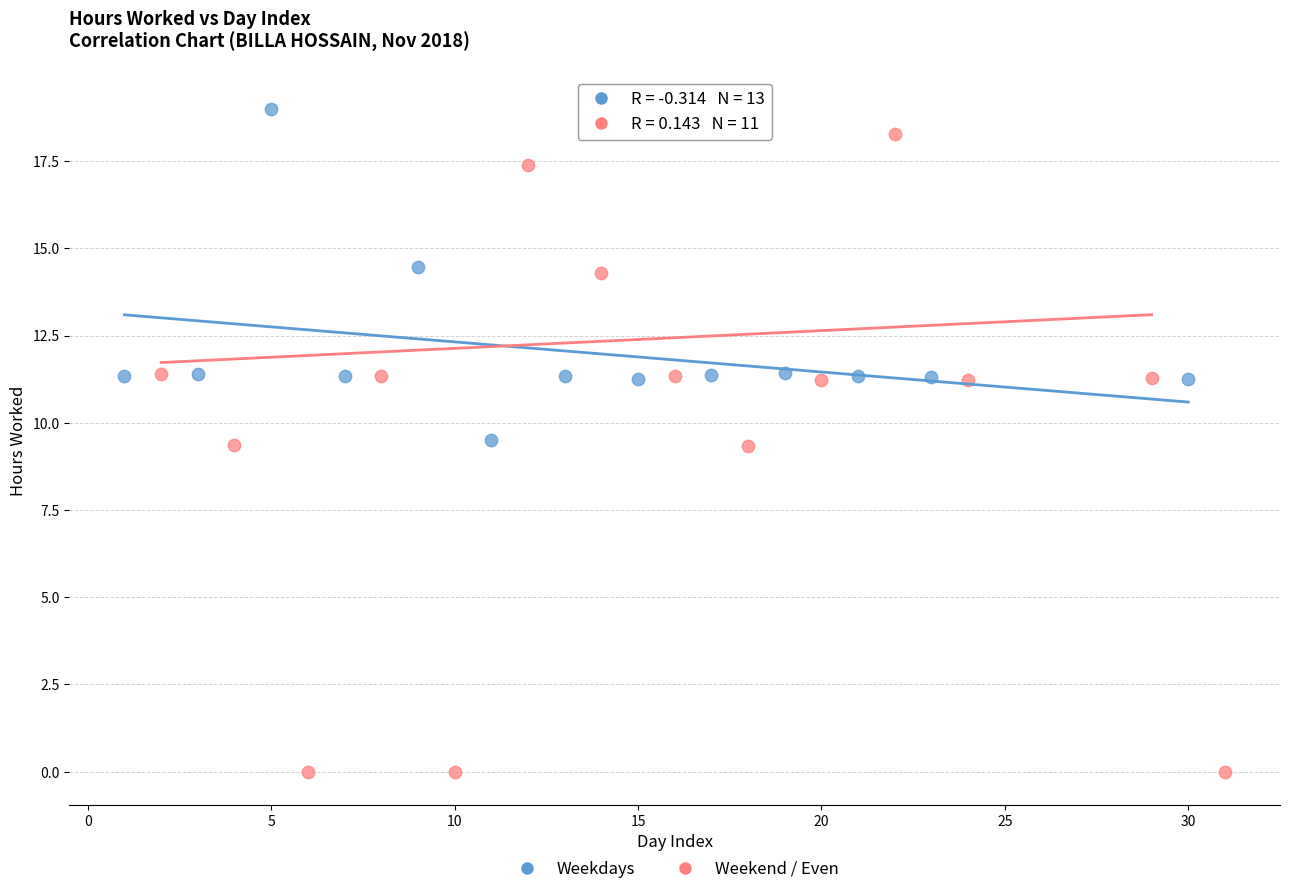

Which series reaches the maximum Y coordinate?

Weekdays